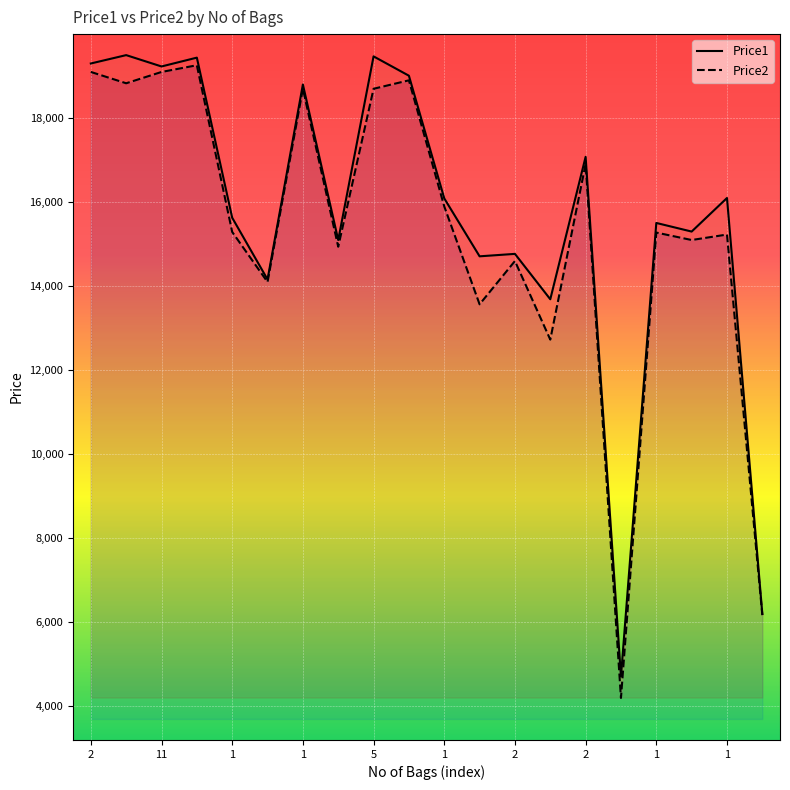

What are all the series names shown in the legend?

Price1, Price2